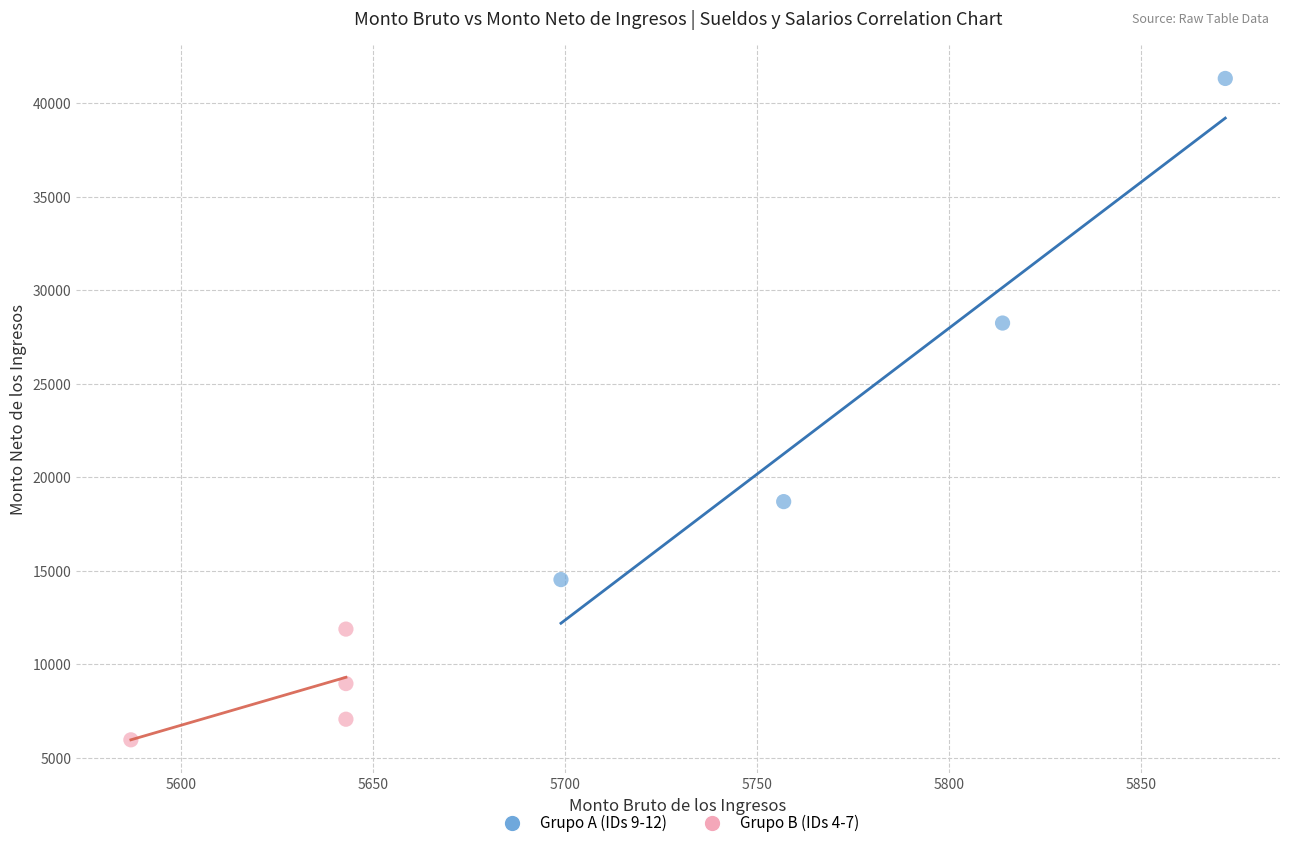

Which series contains the highest Y value?

Grupo A (IDs 9-12)